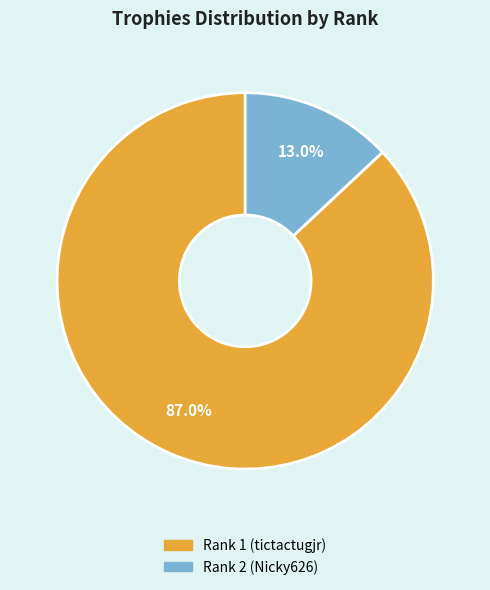

Which slice represents more than half of the pie?

Rank 1 (tictactugjr)